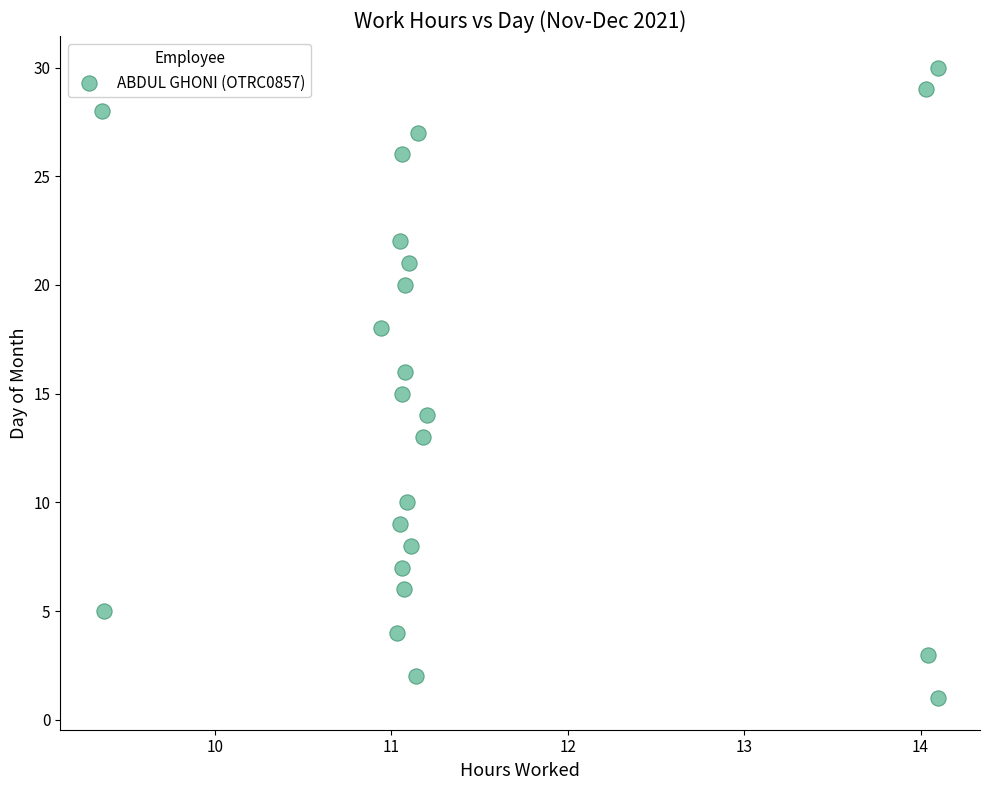

What is the range of Y values (max minus min)?

29